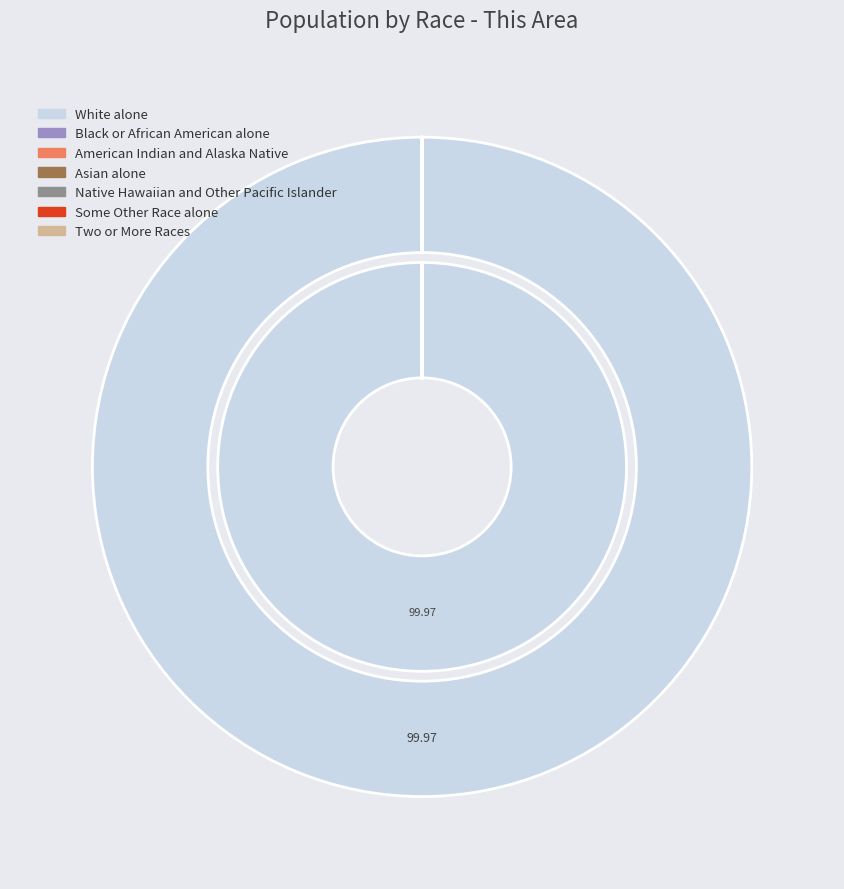

Between Black or African American alone and American Indian and Alaska Native, which is larger?

Black or African American alone